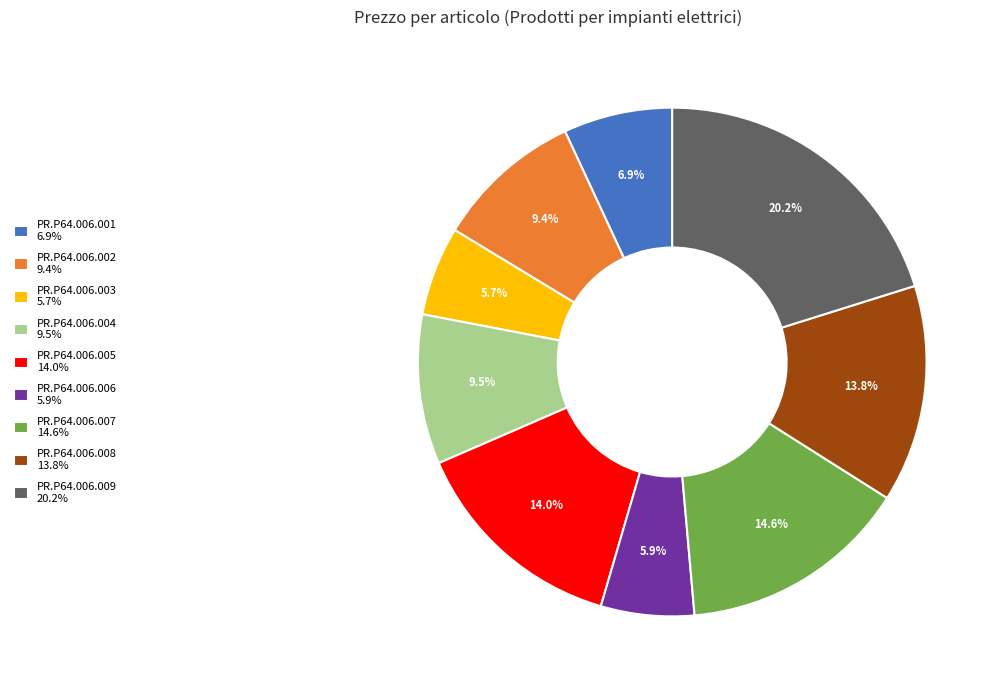

To the nearest percent, what portion does PR.P64.006.001 represent?

7%